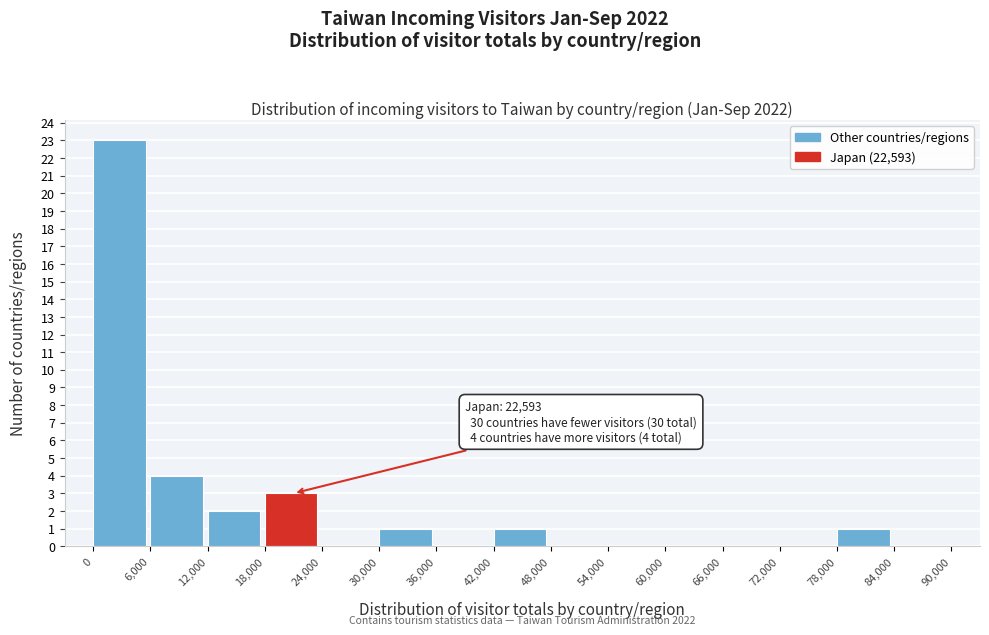

Which range on the x-axis has the tallest bar?

0 to 6,000